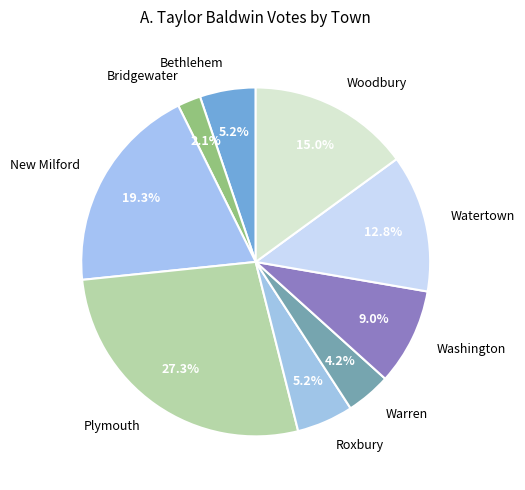

Which category has the smallest portion of the pie?

Bridgewater